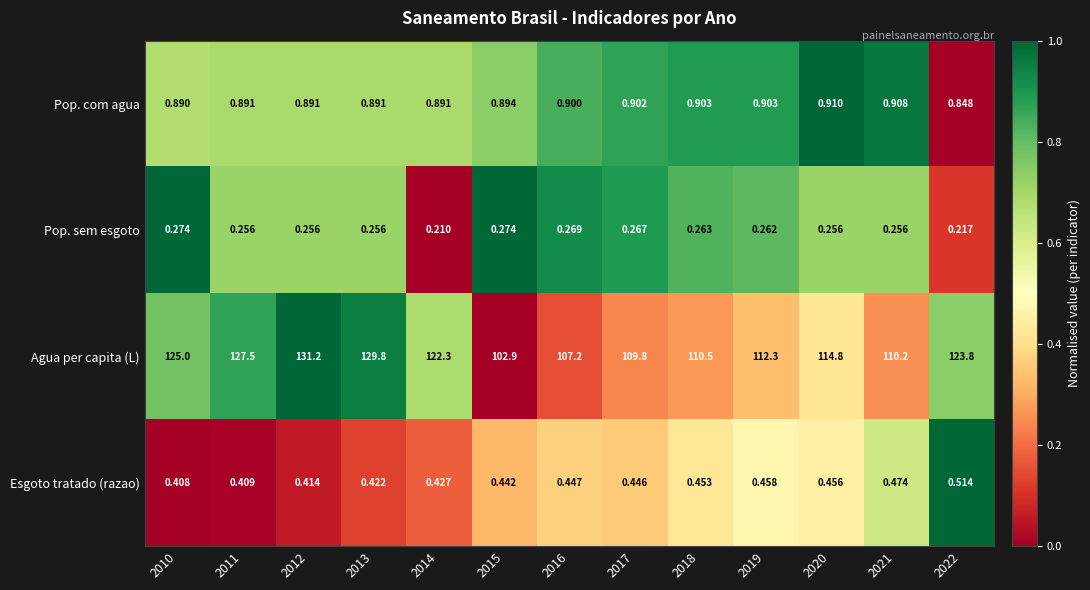

At 2012, list the series in order from smallest to largest.

Pop. sem esgoto, Esgoto tratado (razao), Pop. com agua, Agua per capita (L)